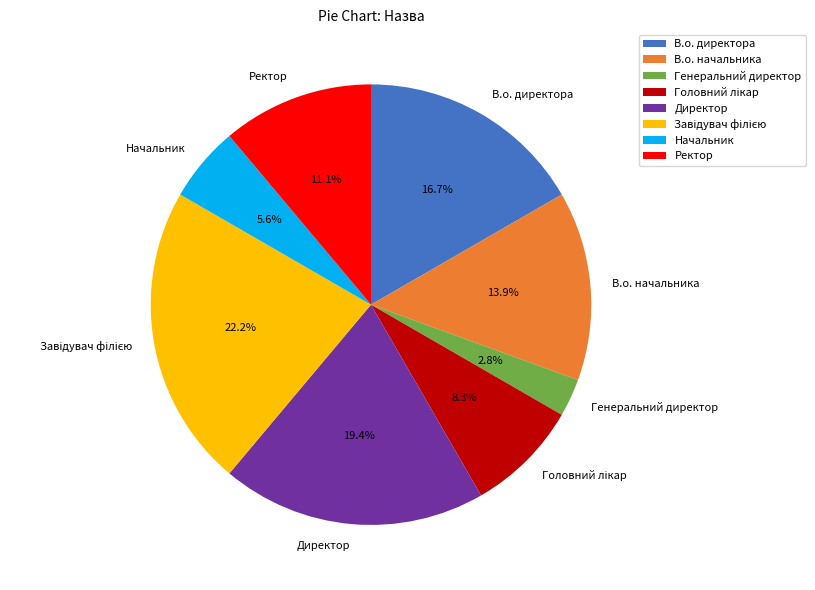

To the nearest percent, what is the combined percentage of В.о. директора and Ректор?

28%